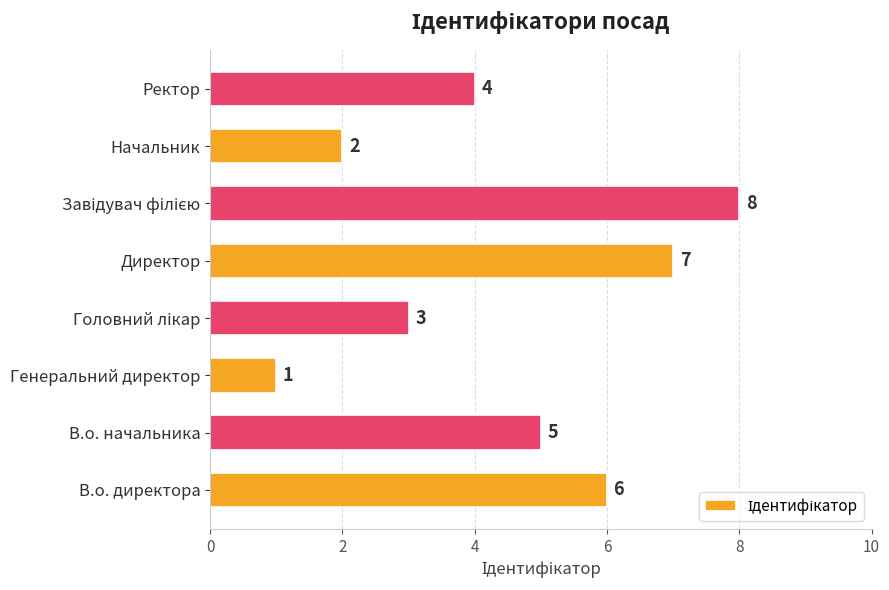

What is the sum of the values at Директор and В.о. директора?

13